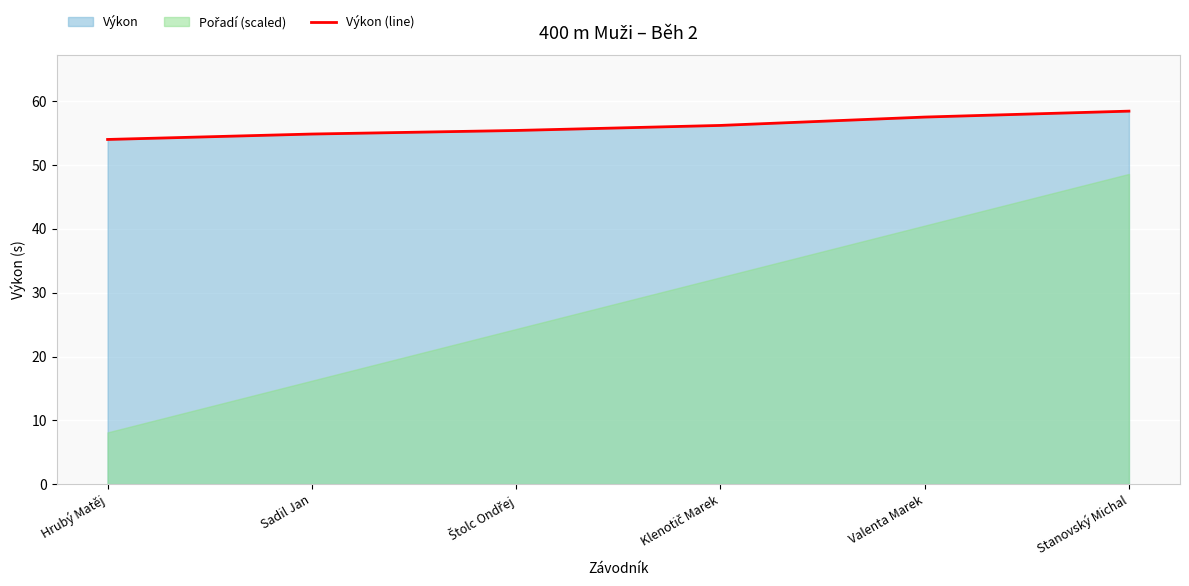

Approximately how many times larger is the value at Stanovský Michal compared to Klenotič Marek?

1.0